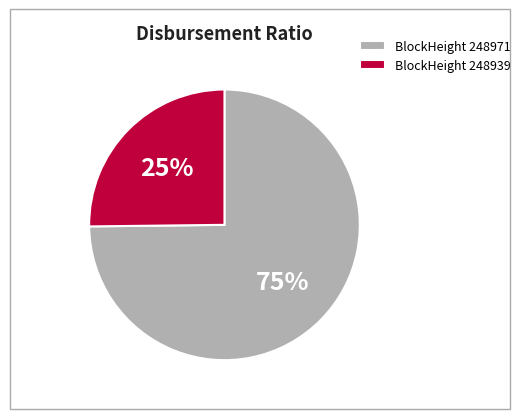

True or false: BlockHeight 248939 accounts for 25% of the total.

True